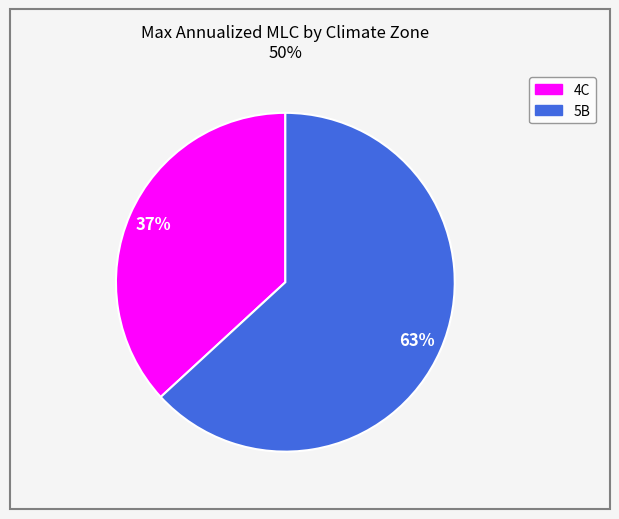

True or false: 5B accounts for 52% of the total.

False